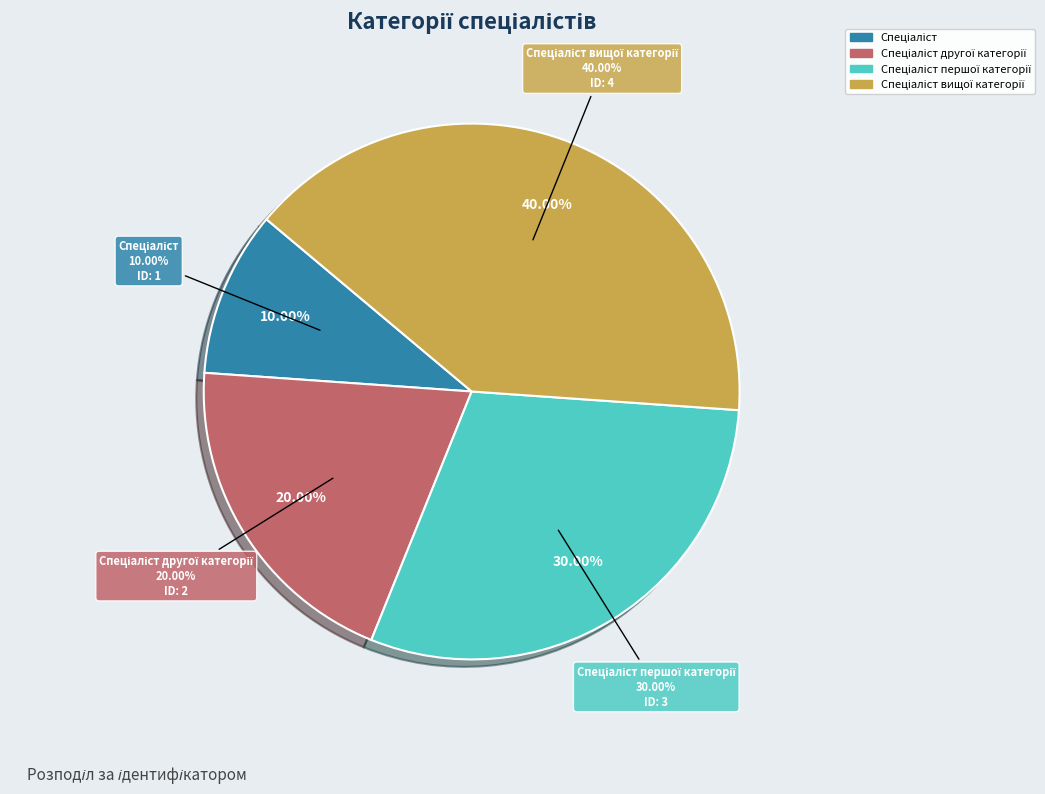

What is the largest slice in the pie chart?

Спеціаліст вищої категорії